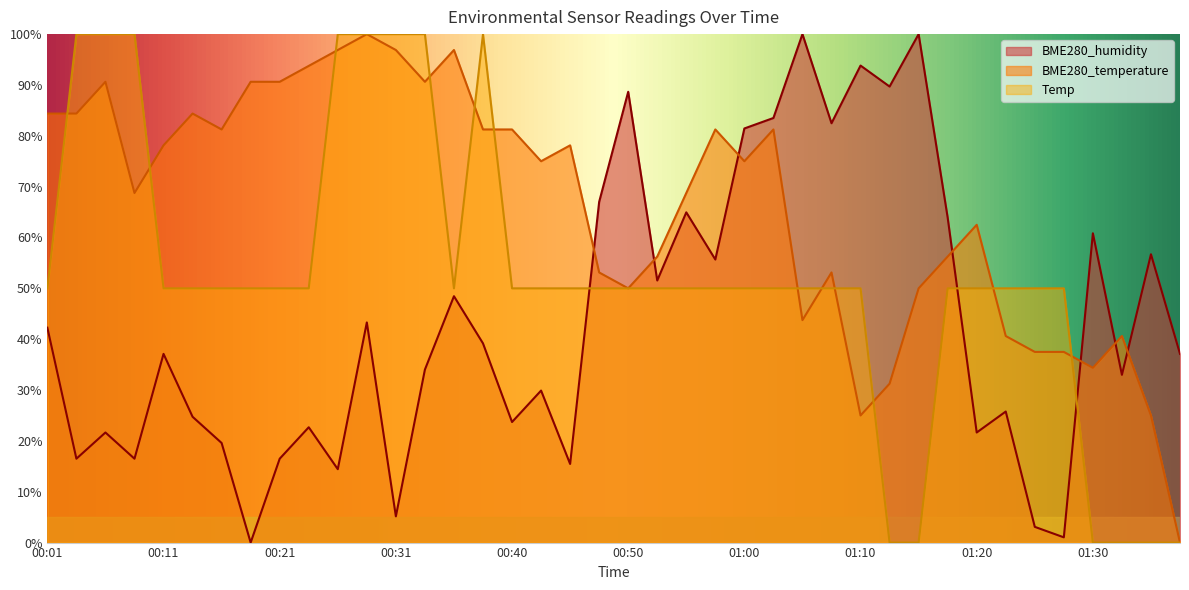

How many lines are shown in the chart?

3